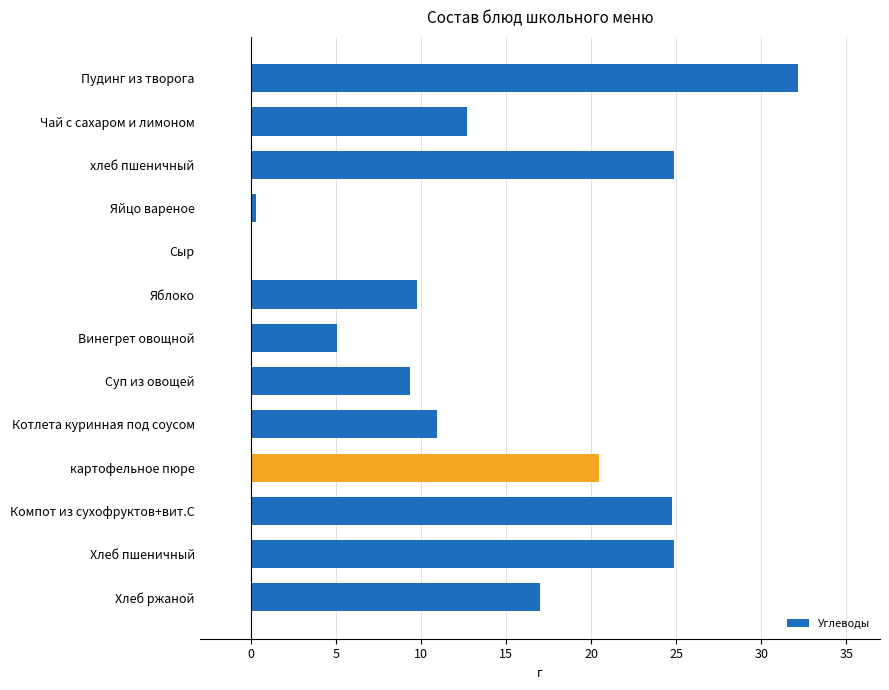

Count the number of data series in this chart.

1